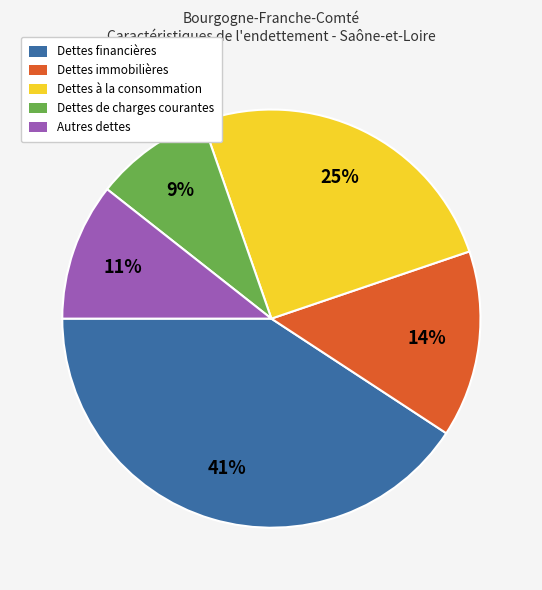

True or false: Dettes de charges courantes accounts for 1% of the total.

False